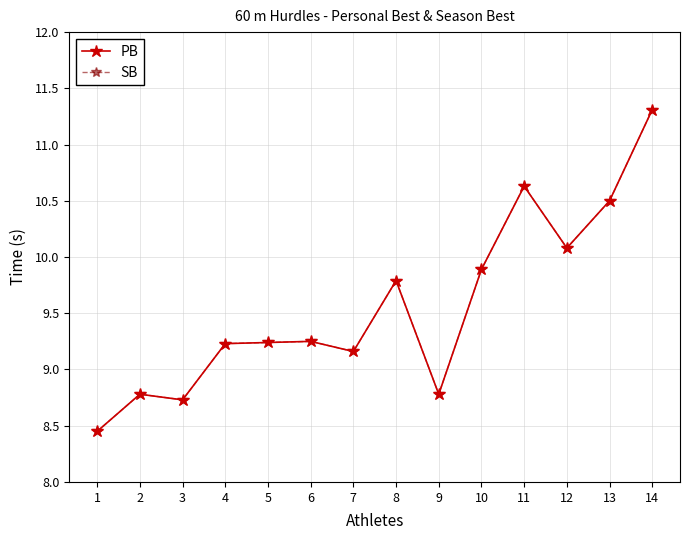

True or false: SB and PB cross at least once.

False